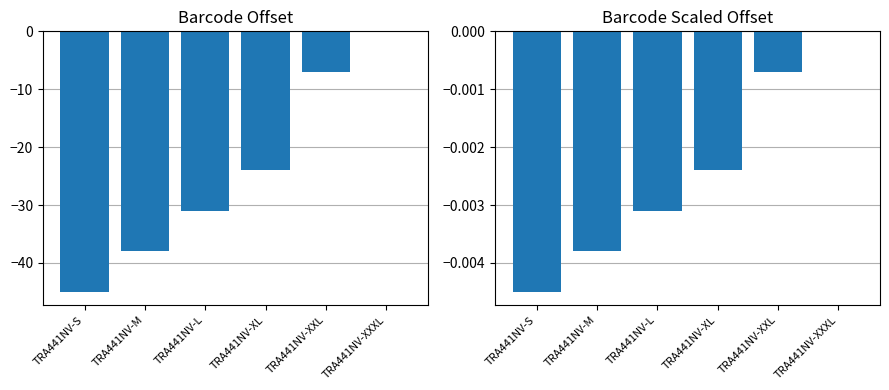

Reading left to right, transcribe all the data shown in this chart.

Barcode (normalized): TRA441NV-S=-45.0	TRA441NV-M=-38.0	TRA441NV-L=-31.0	TRA441NV-XL=-24.0	TRA441NV-XXL=-7.0	TRA441NV-XXXL=0.0
Barcode (scaled): TRA441NV-S=-0.0	TRA441NV-M=-0.0	TRA441NV-L=-0.0	TRA441NV-XL=-0.0	TRA441NV-XXL=-0.0	TRA441NV-XXXL=0.0